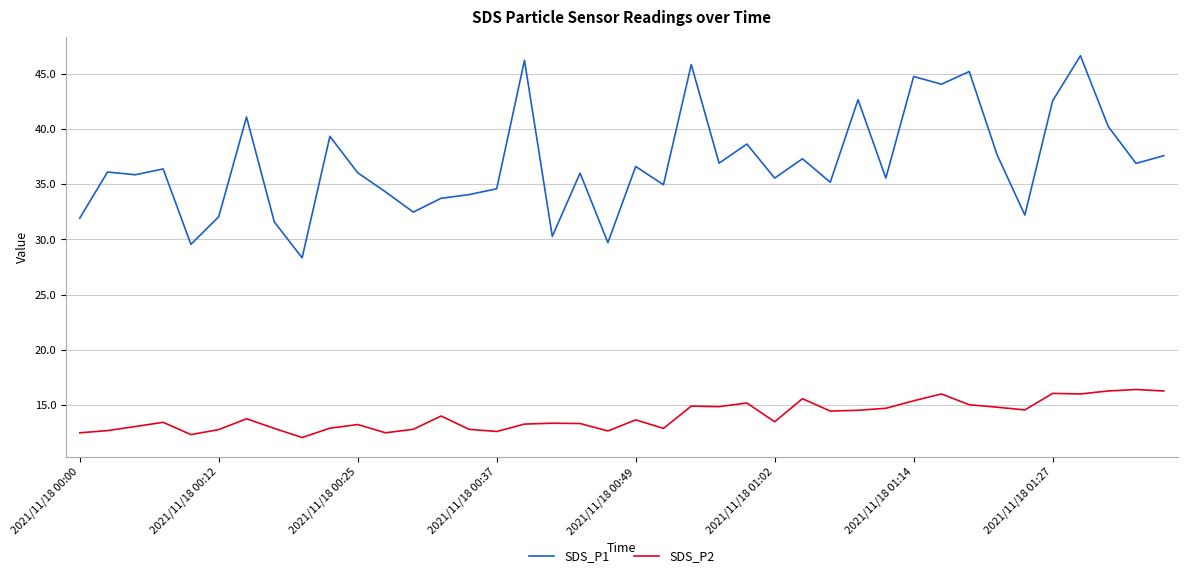

What is the lowest value of the SDS_P2 series?

12.1